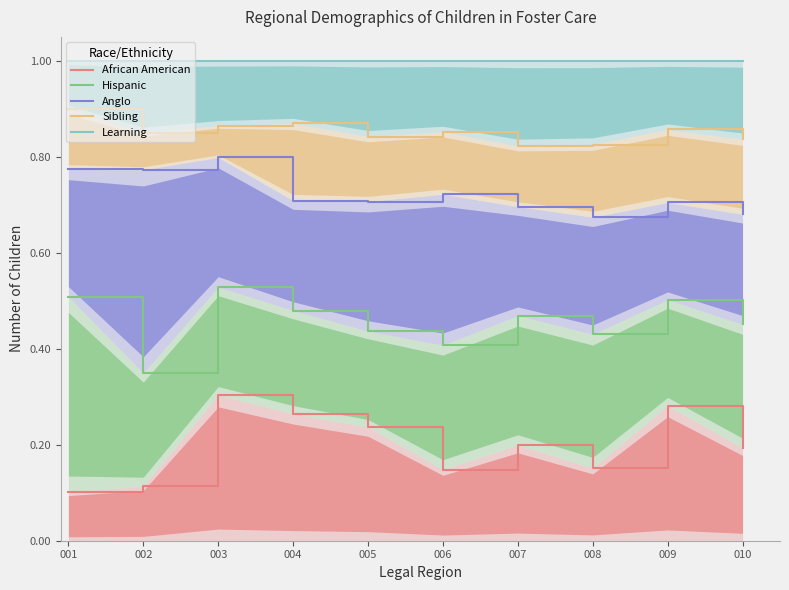

What is the value of the Sibling point at the 2nd from the left?

0.8